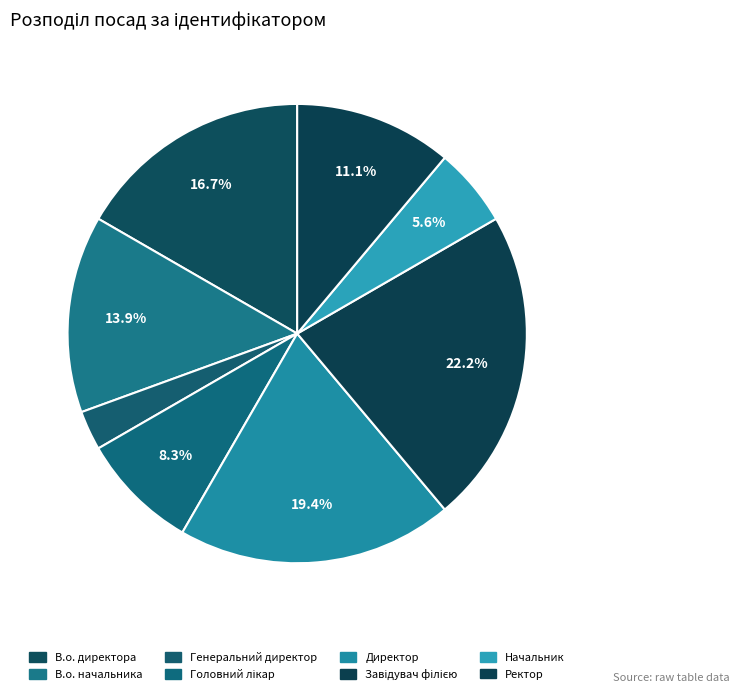

Is there a majority slice in this chart?

No